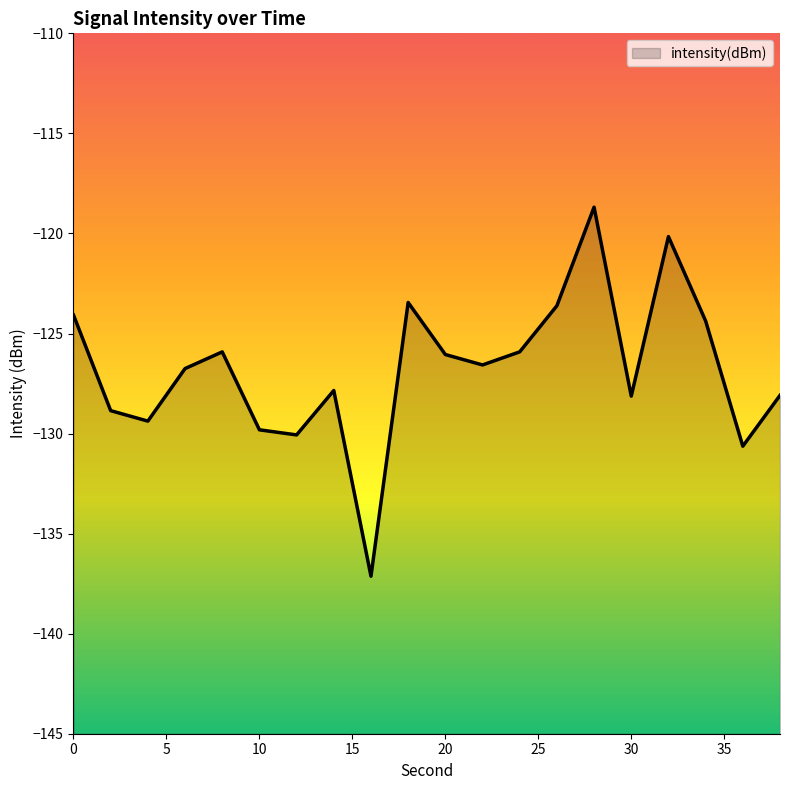

What is the sum of the values at 28 and 30?

-246.8